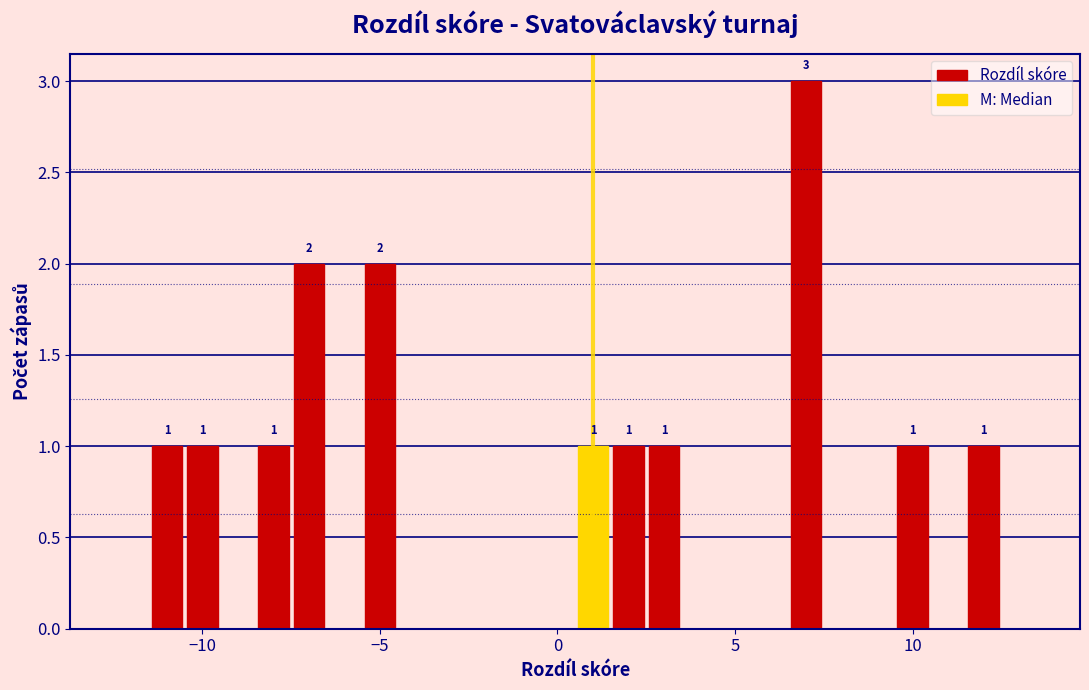

Read against the x-axis, roughly where is the centre of the tallest bar?

7.0